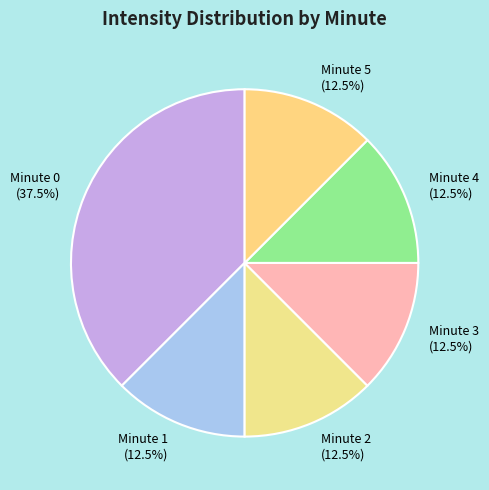

Is there any slice that represents more than half of the pie?

No